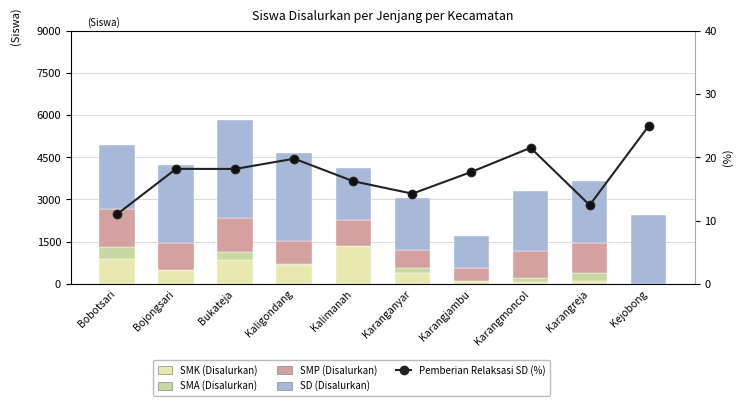

What is the sum of the Pemberian Relaksasi SD (%) values at Kejobong and Karangjambu?

42.7